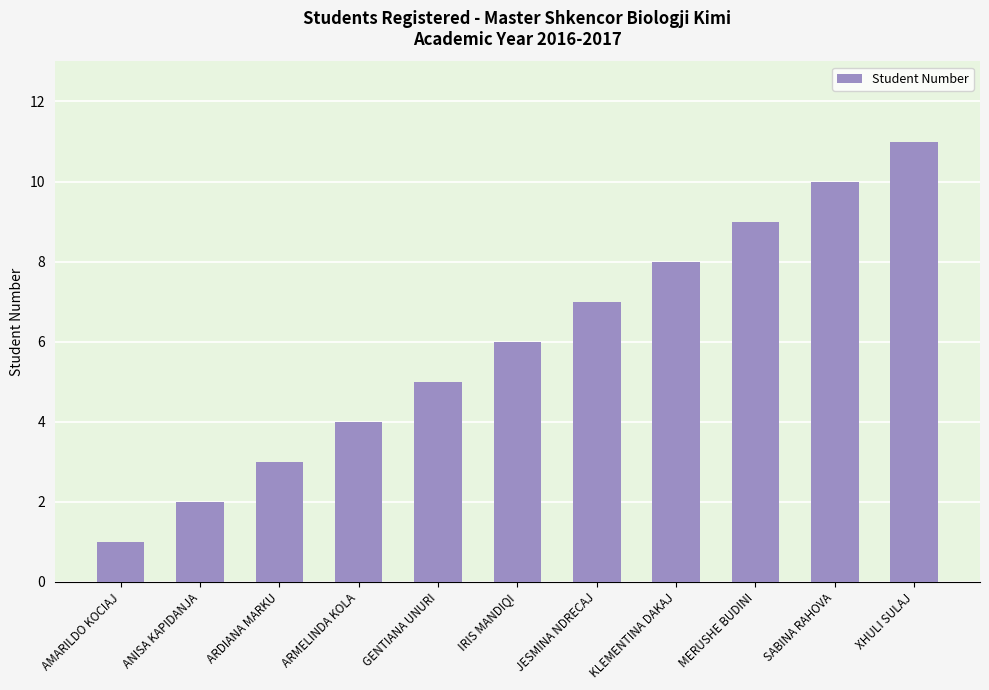

Does the chart contain any negative values?

No